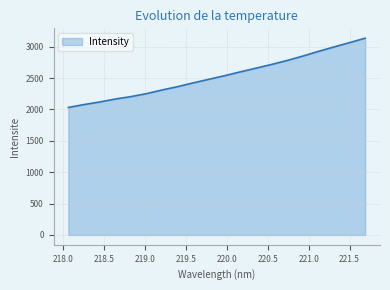

What is the difference between the maximum and minimum values?

1103.9